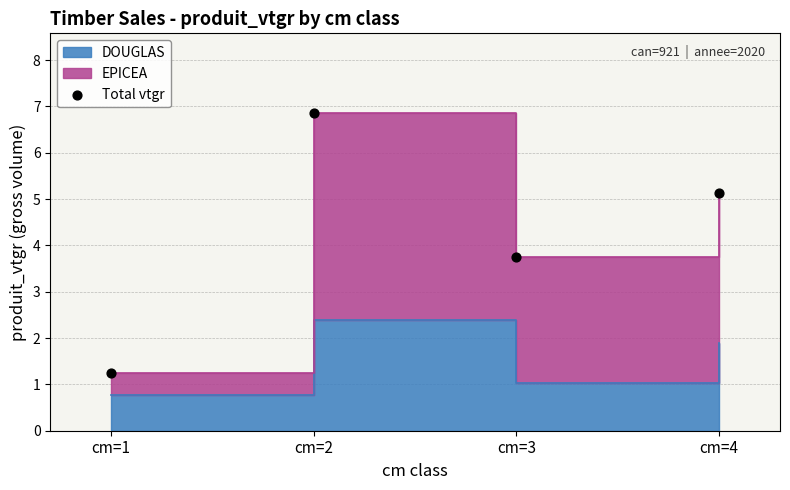

What is the change in value from cm=2 to cm=4?

-1.7